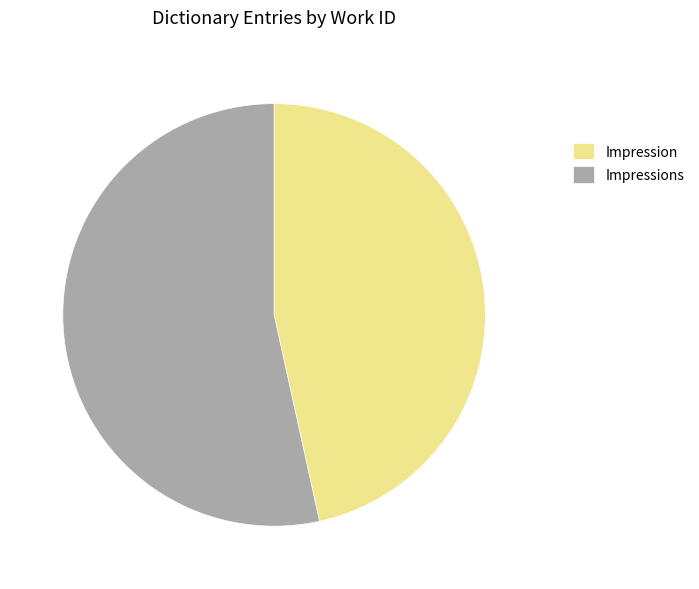

What is the smallest slice in the pie chart?

Impression